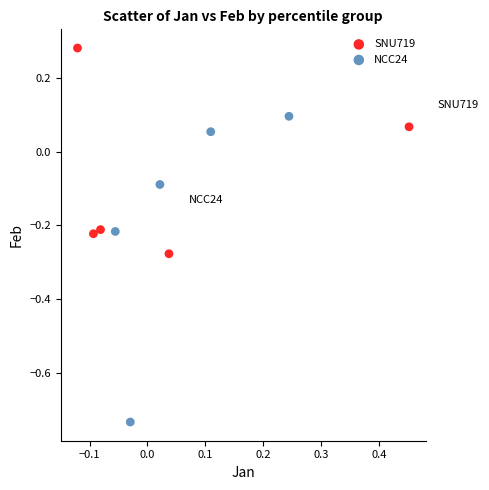

What are all the series names shown in the legend?

SNU719, NCC24